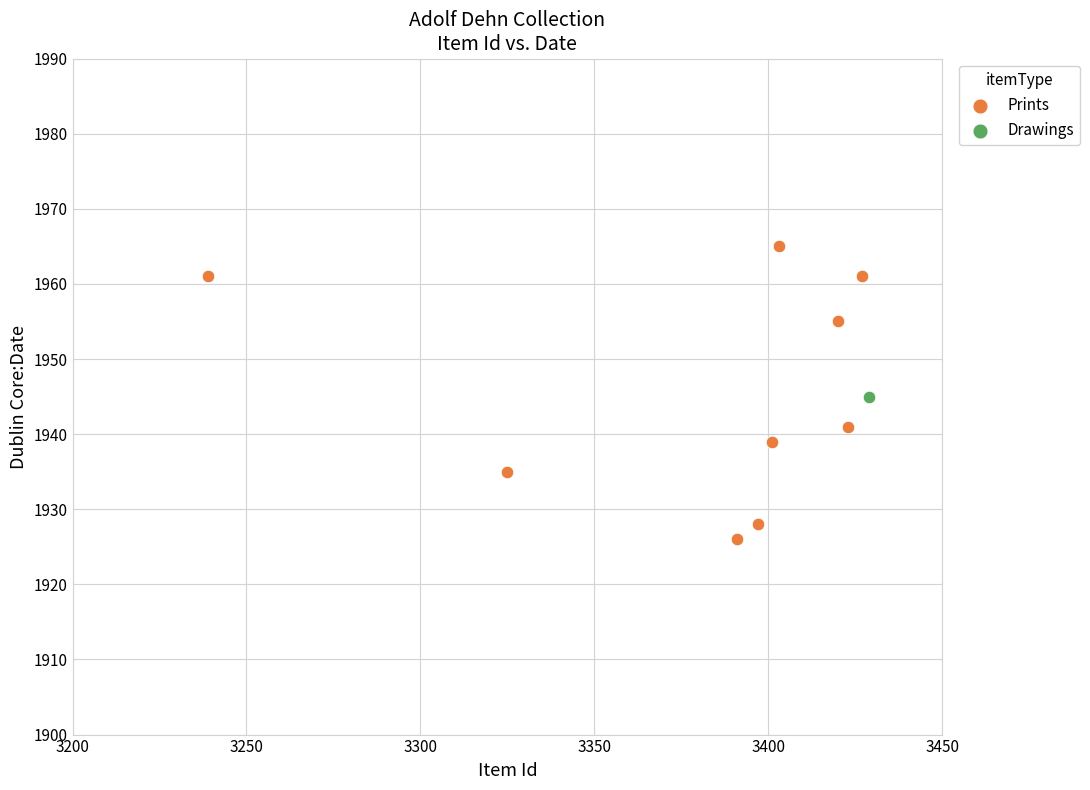

What are all the series names shown in the legend?

Prints, Drawings